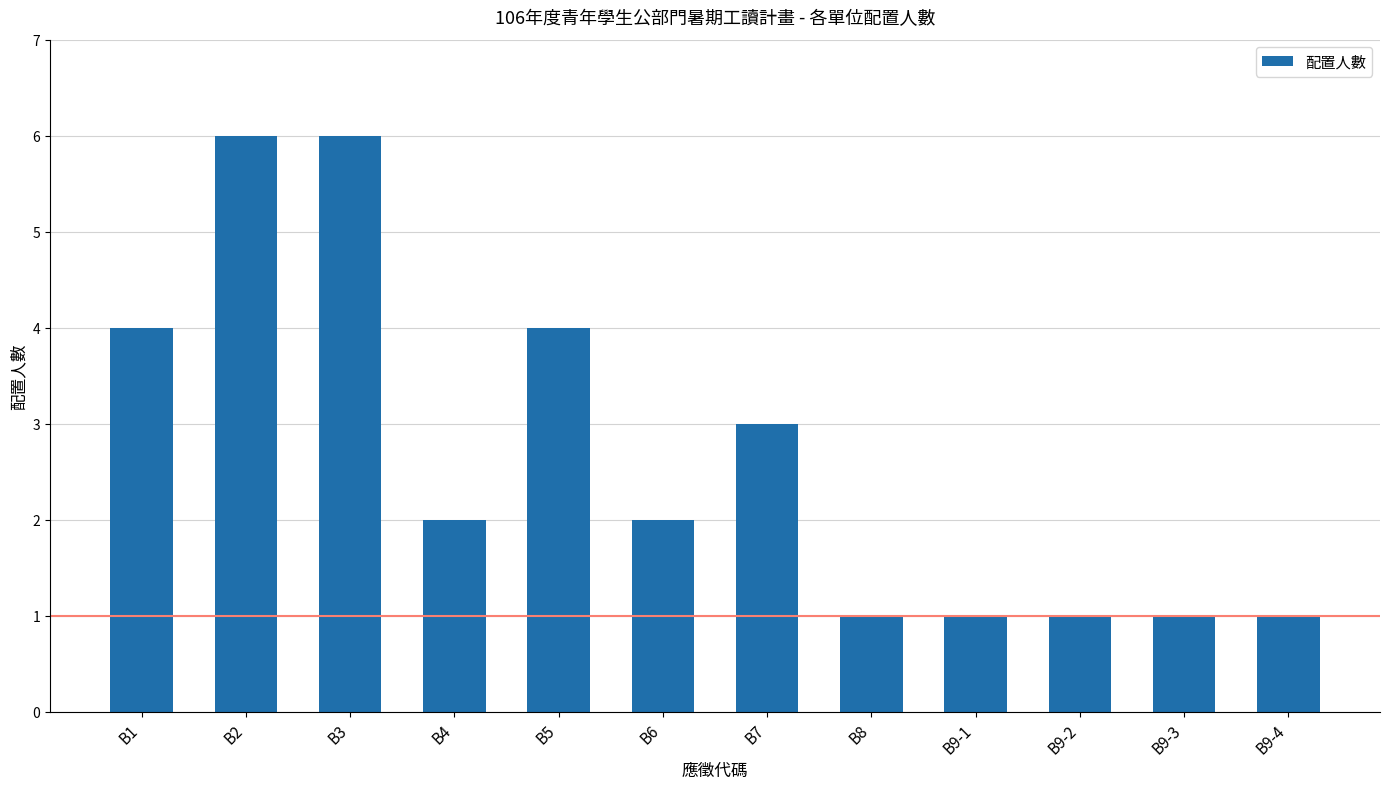

The chart shows a value of 2 at B7. True or false?

False